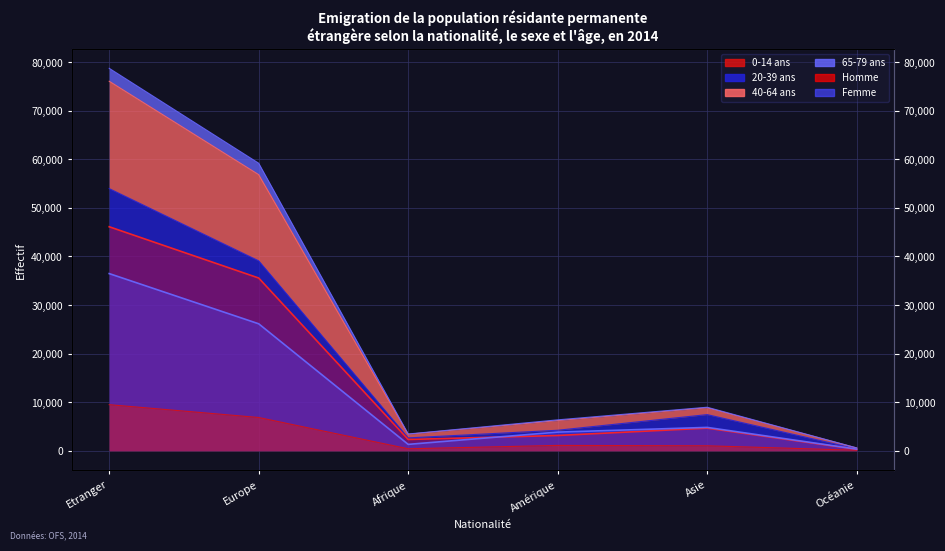

What is the difference between the highest and lowest values at Amérique?

691